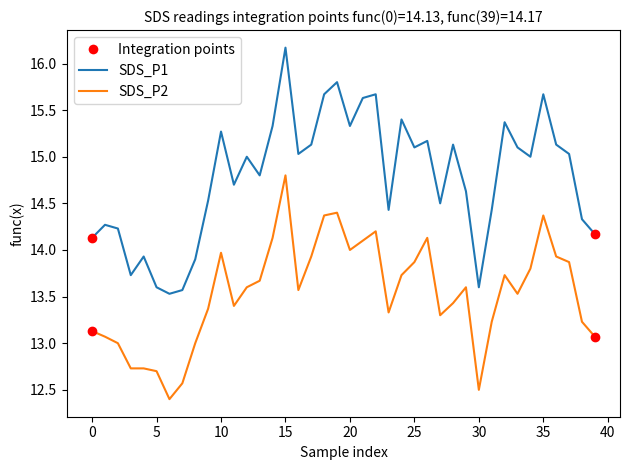

Which series has the largest total across all categories?

SDS_P1